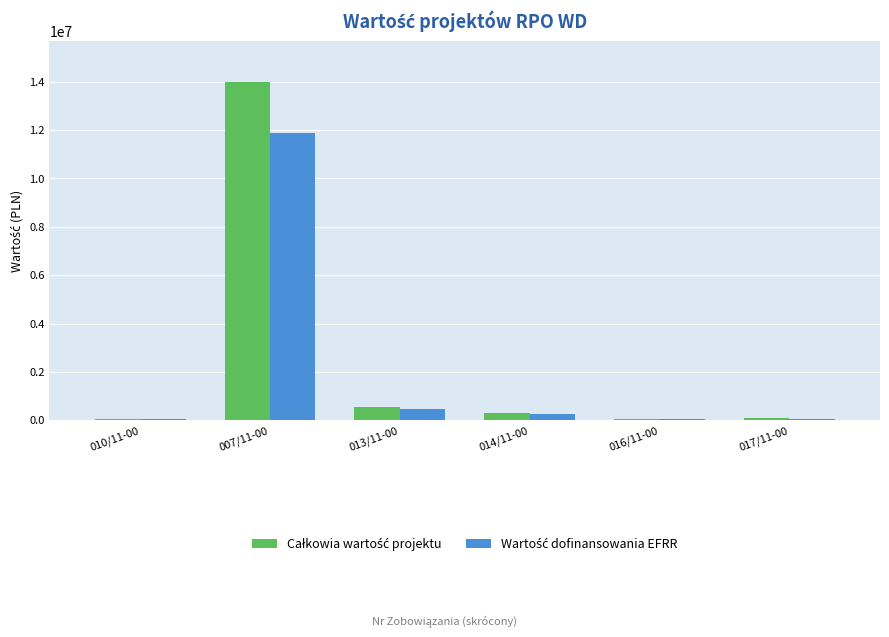

What is the maximum value shown in the chart?

13985120.0